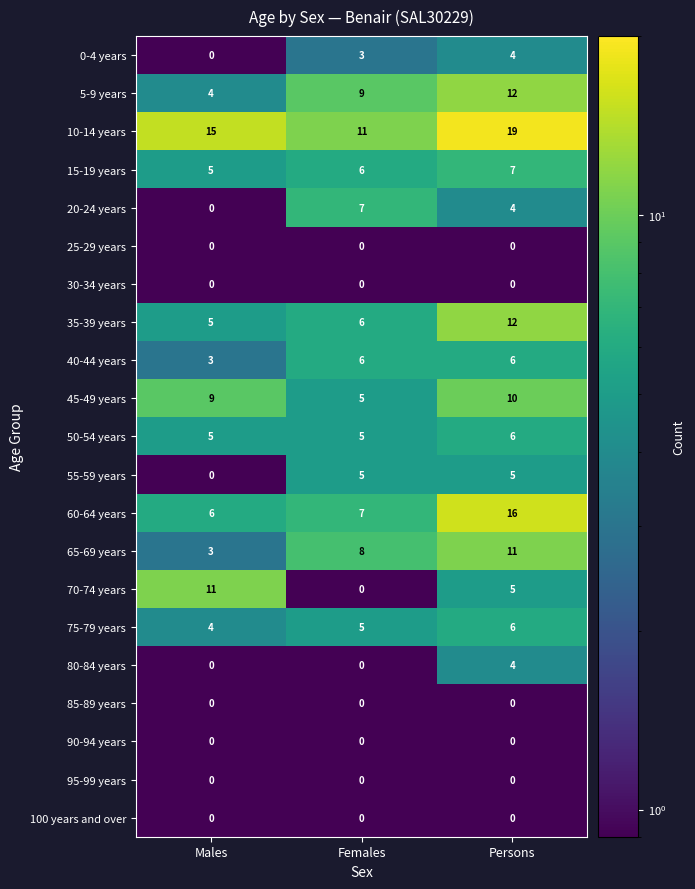

What is the spread (max minus min) of values at Males?

15